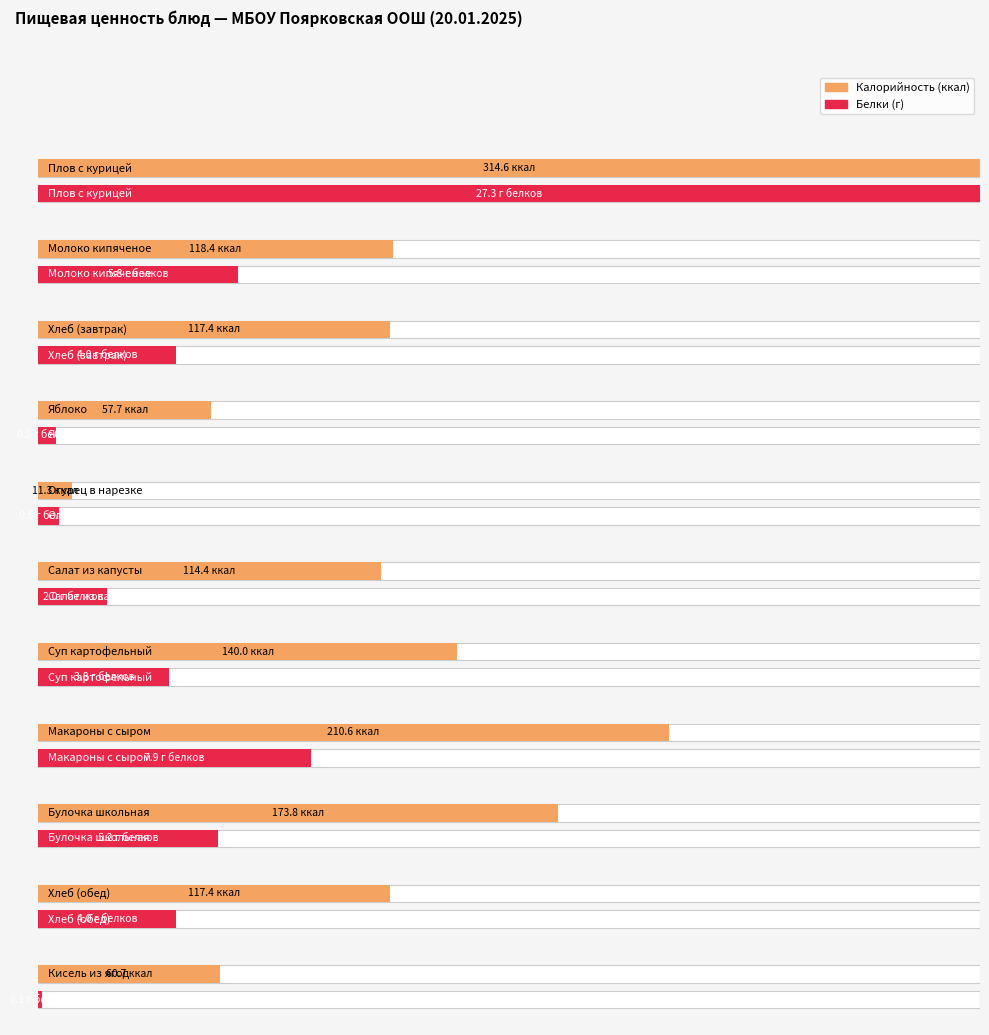

Where is Калорийность nearest to the value 162?

Булочка школьная